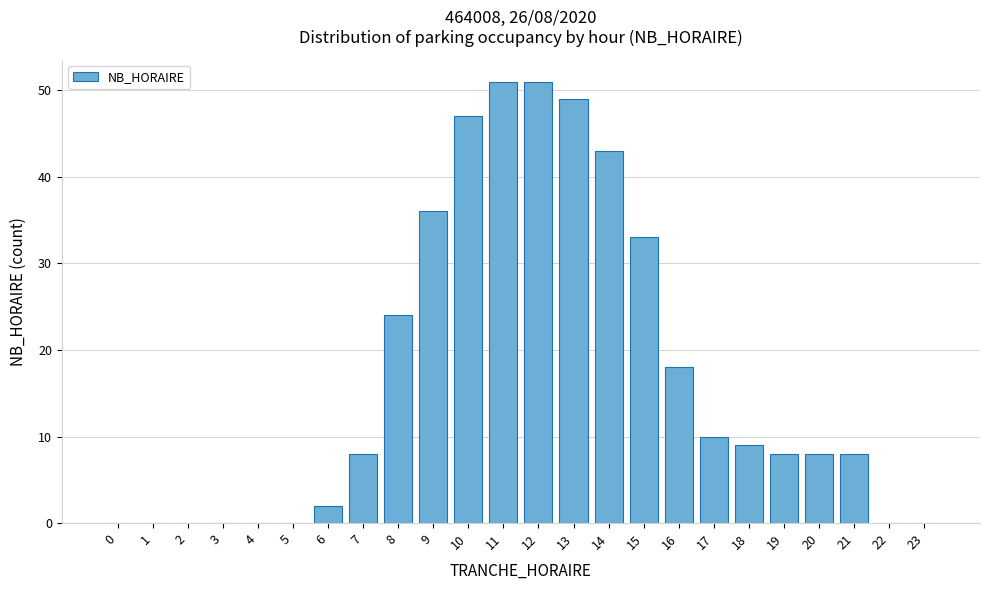

Reading left to right, list all the values displayed in this chart.

0=0	1=0	2=0	3=0	4=0	5=0	6=2	7=8	8=24	9=36	10=47	11=51	12=51	13=49	14=43	15=33	16=18	17=10	18=9	19=8	20=8	21=8	22=0	23=0